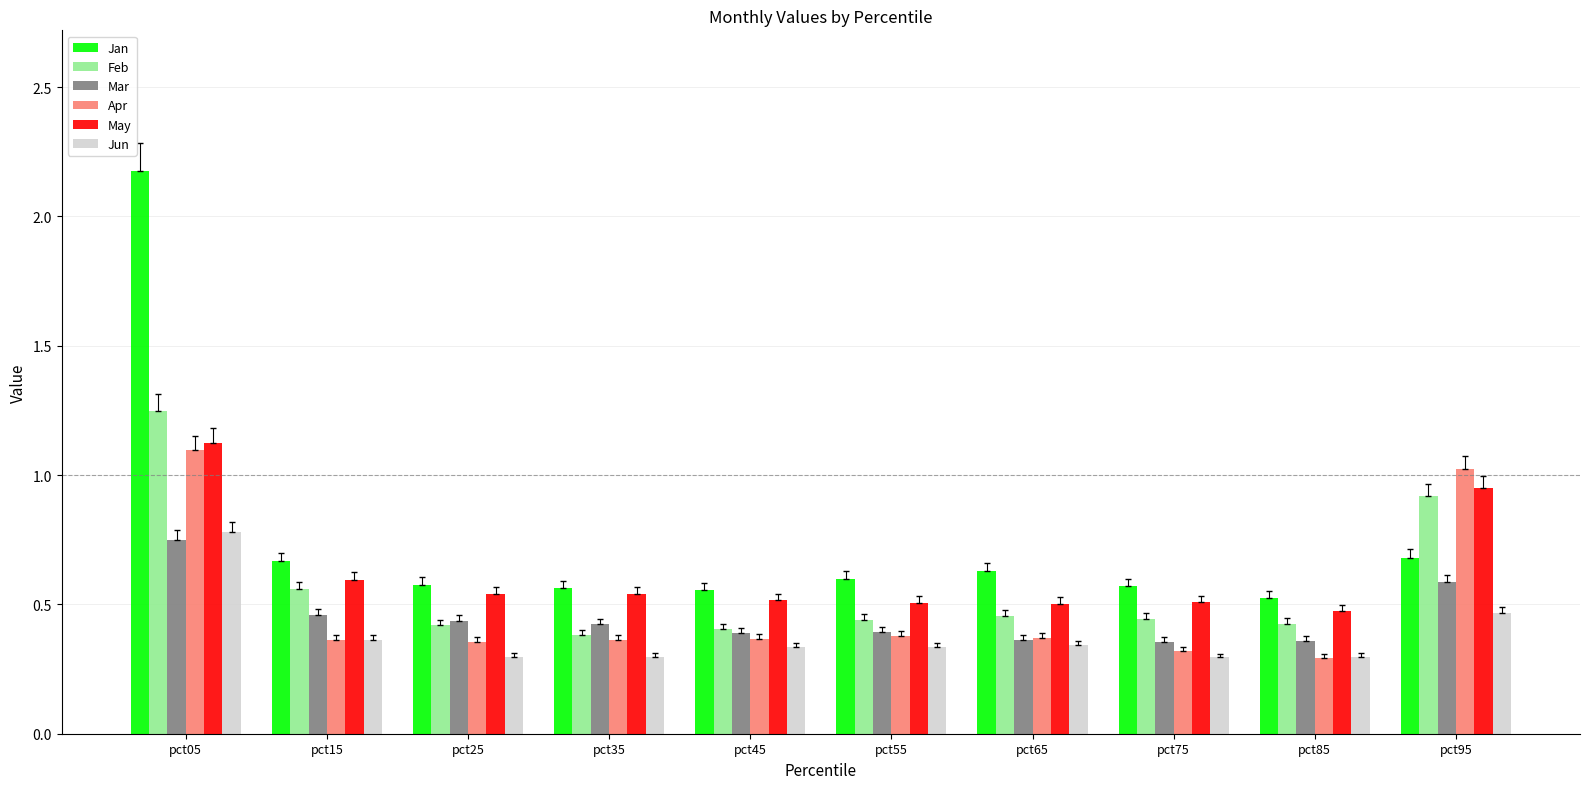

The value of May at pct75 is 0.3. True or false?

False